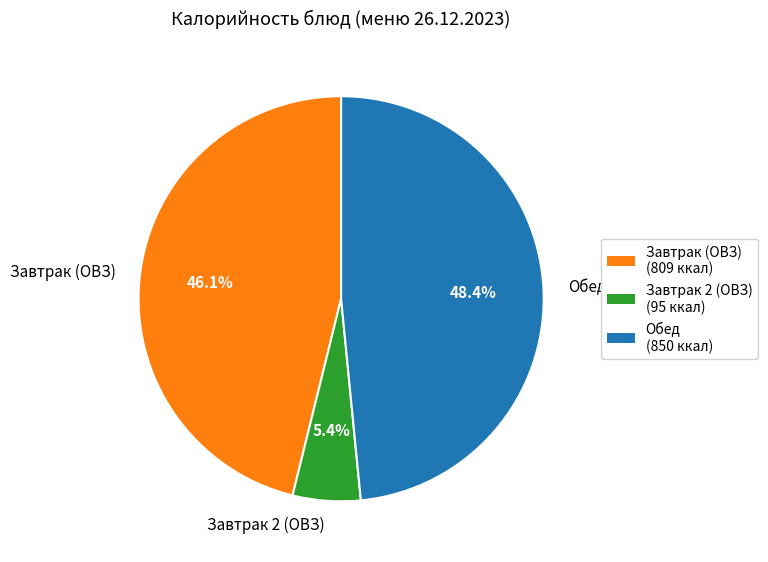

Is there any slice that represents more than half of the pie?

No